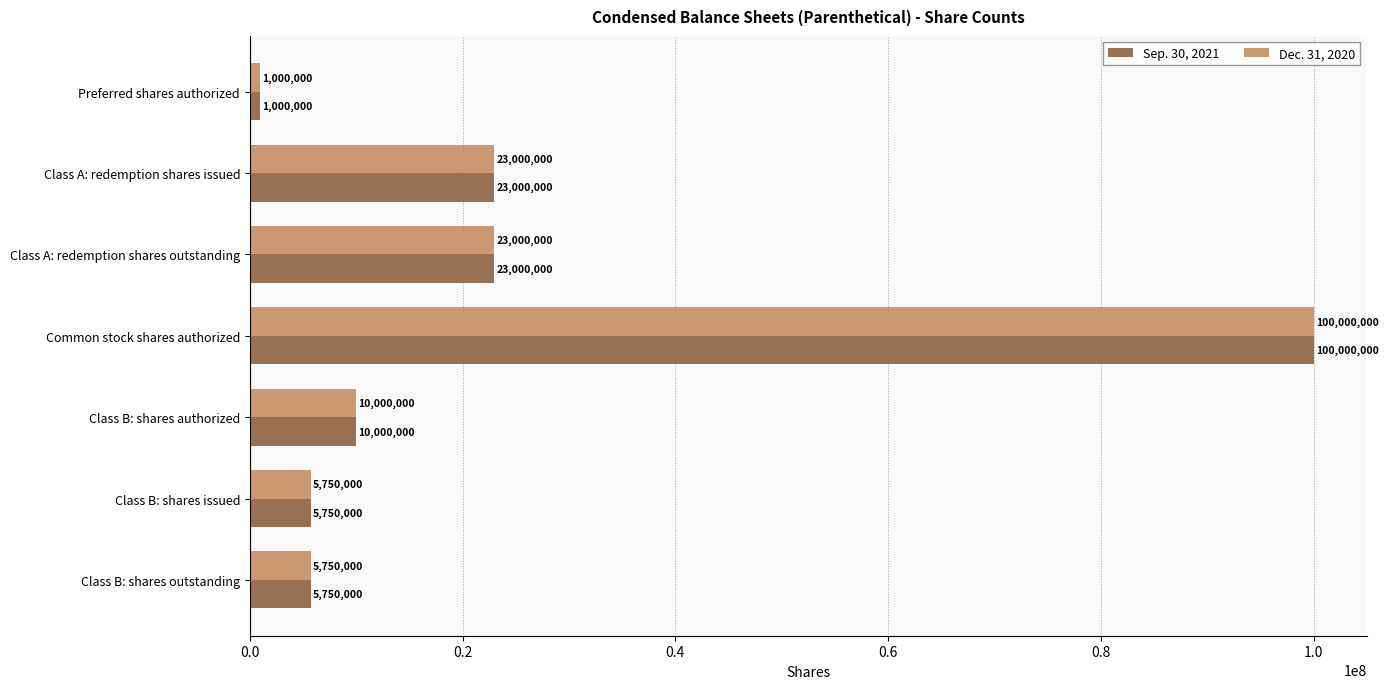

The Dec. 31, 2020 series shows 31003398 at Class A: redemption shares issued. True or false?

False